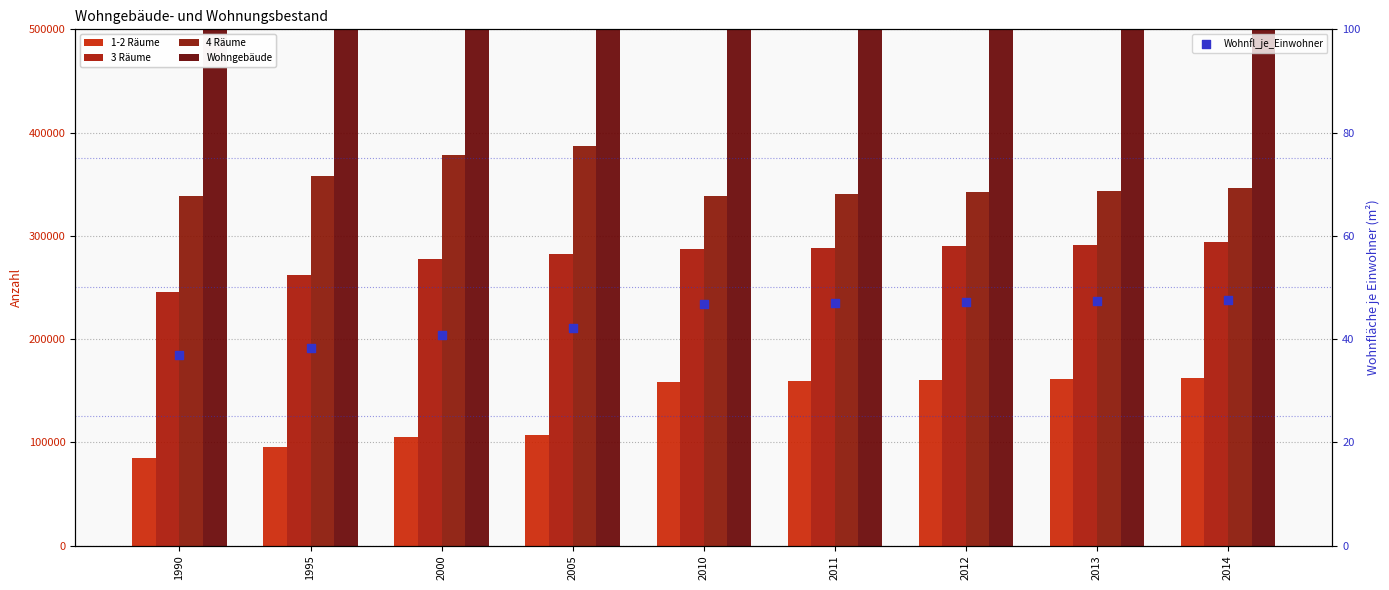

Which series reaches the minimum Y coordinate?

Wohnfl_je_Einwohner